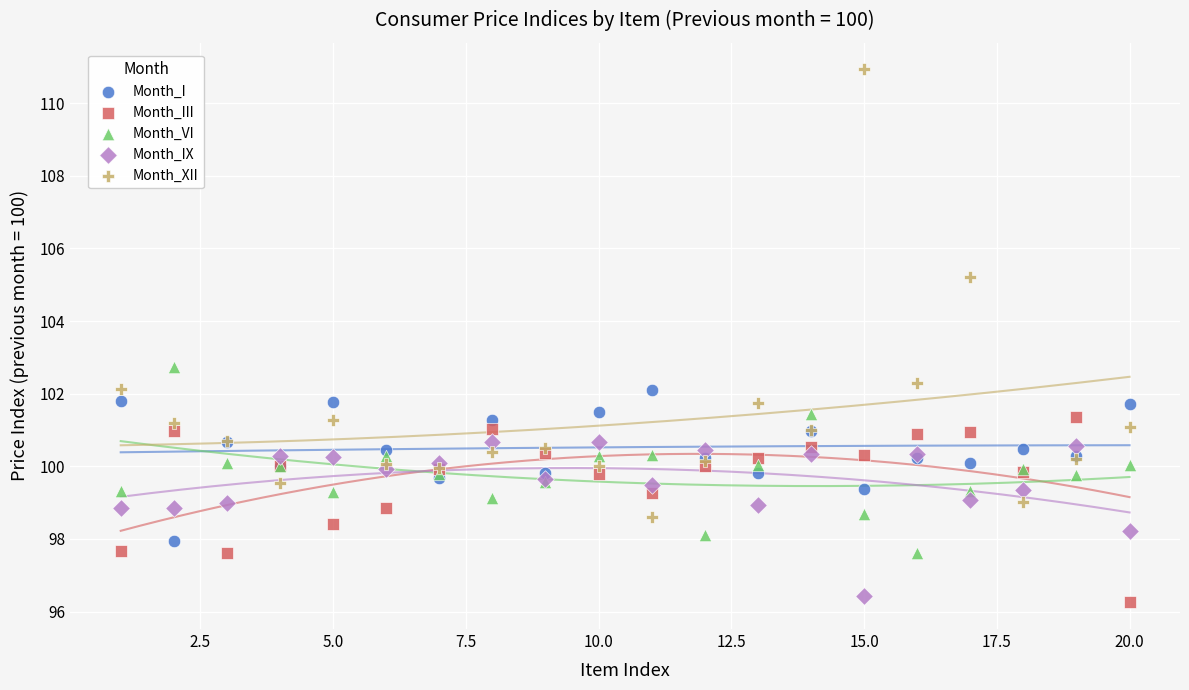

What is the X range (max minus min) for the scatter plot?

19.0